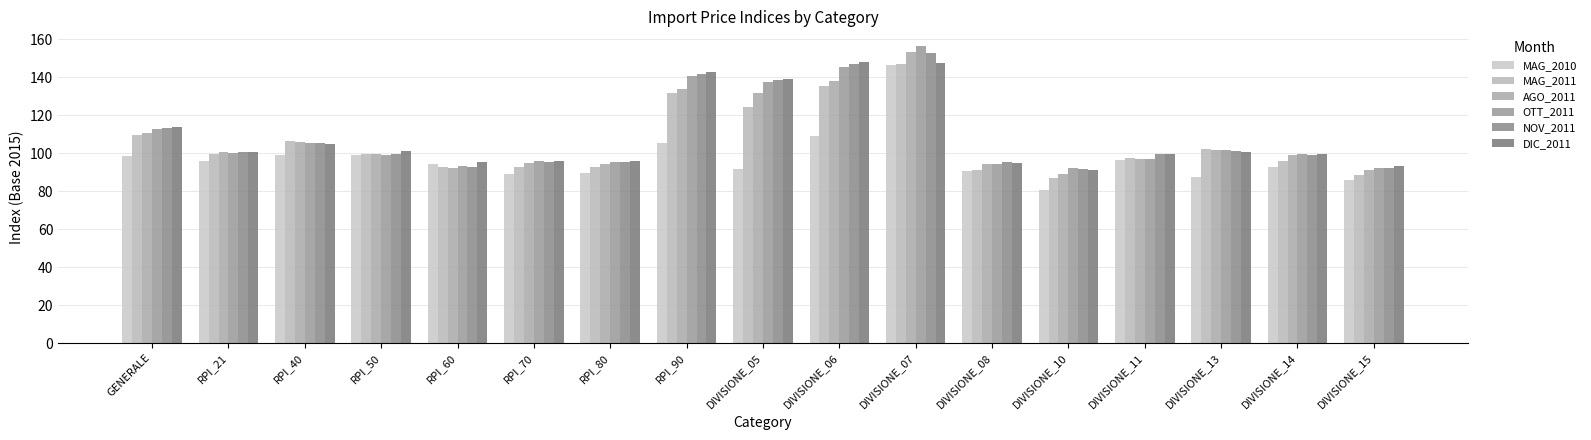

Reading right to left, what are all the values shown in this chart?

MAG_2010: 85.8	92.7	87.5	96.4	80.8	90.4	146.5	109.0	91.6	105.4	89.8	88.9	94.1	99.2	98.9	95.7	98.7
MAG_2011: 88.5	96.1	102.0	97.7	87.0	90.9	146.9	135.6	124.6	131.9	92.5	92.5	92.6	99.4	106.4	99.8	109.7
AGO_2011: 91.0	98.8	101.6	96.9	89.3	94.2	153.4	137.8	131.5	133.9	94.3	94.7	92.4	99.5	106.1	100.4	110.6
OTT_2011: 92.4	99.4	101.5	96.9	92.0	94.1	156.4	145.4	137.5	140.9	95.4	95.9	93.1	99.1	105.2	100.3	112.7
NOV_2011: 92.3	99.3	101.1	99.4	91.5	95.3	153.0	147.1	138.4	141.8	95.2	95.6	93.0	99.8	105.5	100.5	113.2
DIC_2011: 93.5	99.7	100.6	99.4	91.3	95.0	147.5	148.3	139.1	143.0	95.8	95.9	95.3	101.4	105.1	100.9	113.8